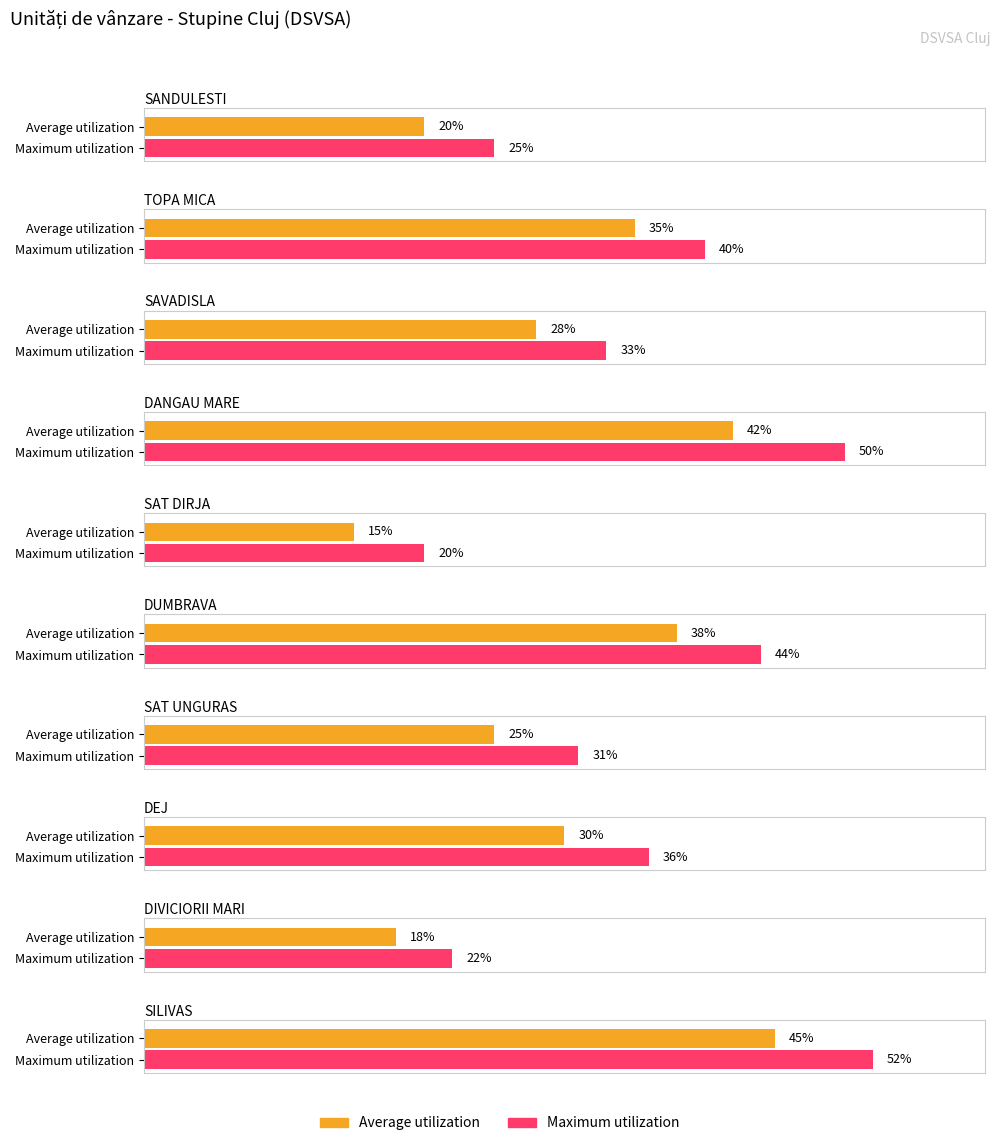

Which series has the largest total across all categories?

Maximum utilization